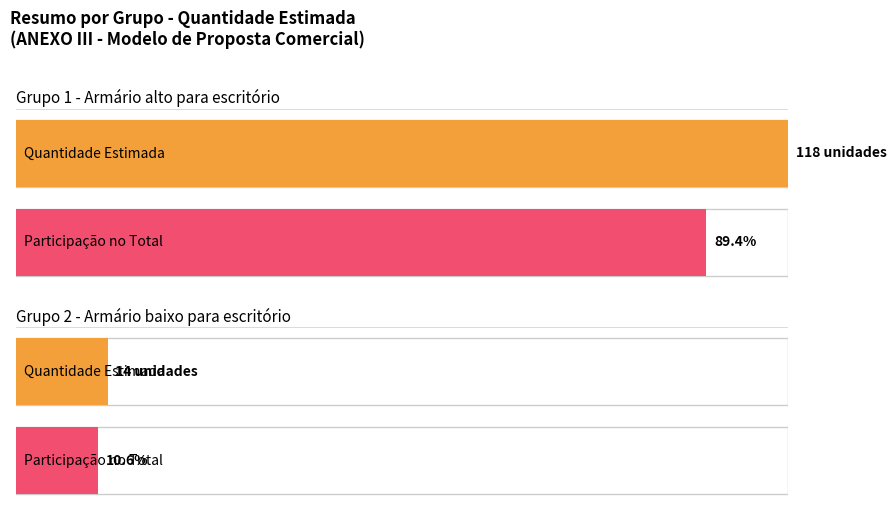

True or false: Quantidade Estimada and Valor Total intersect in this chart.

False